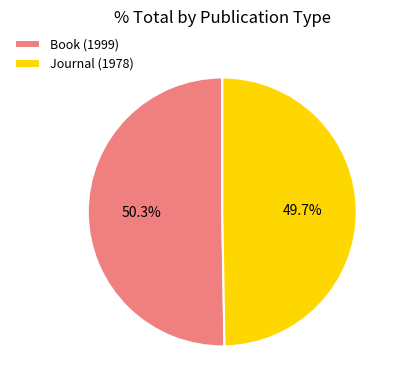

How much of the chart is everything except Journal (1978)?

50.3%